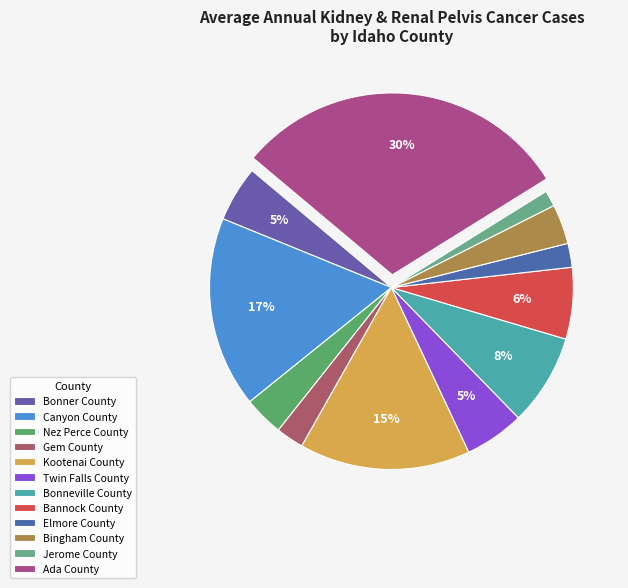

Is it true that Bonneville County is 8% of the pie?

True